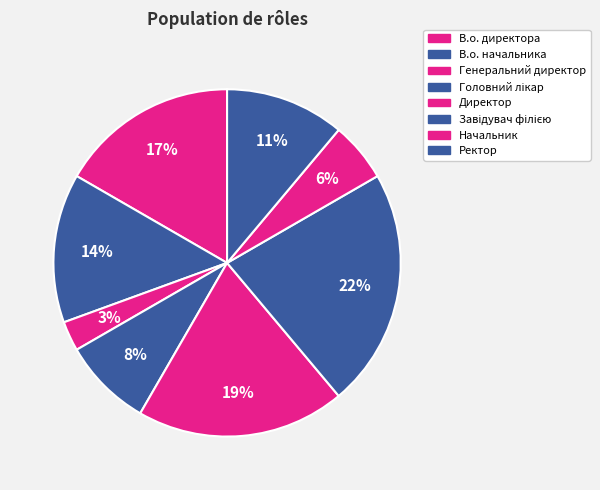

How many slices are in this pie chart?

8